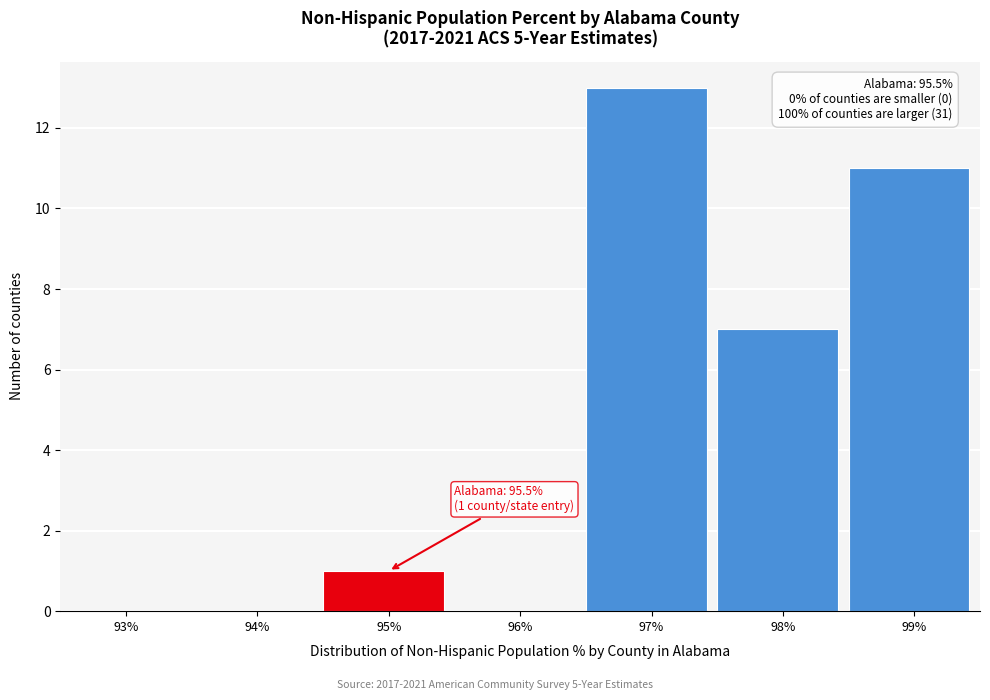

Reading right to left, list all the values displayed in this chart.

99%=11	98%=7	97%=13	96%=0	95%=1	94%=0	93%=0